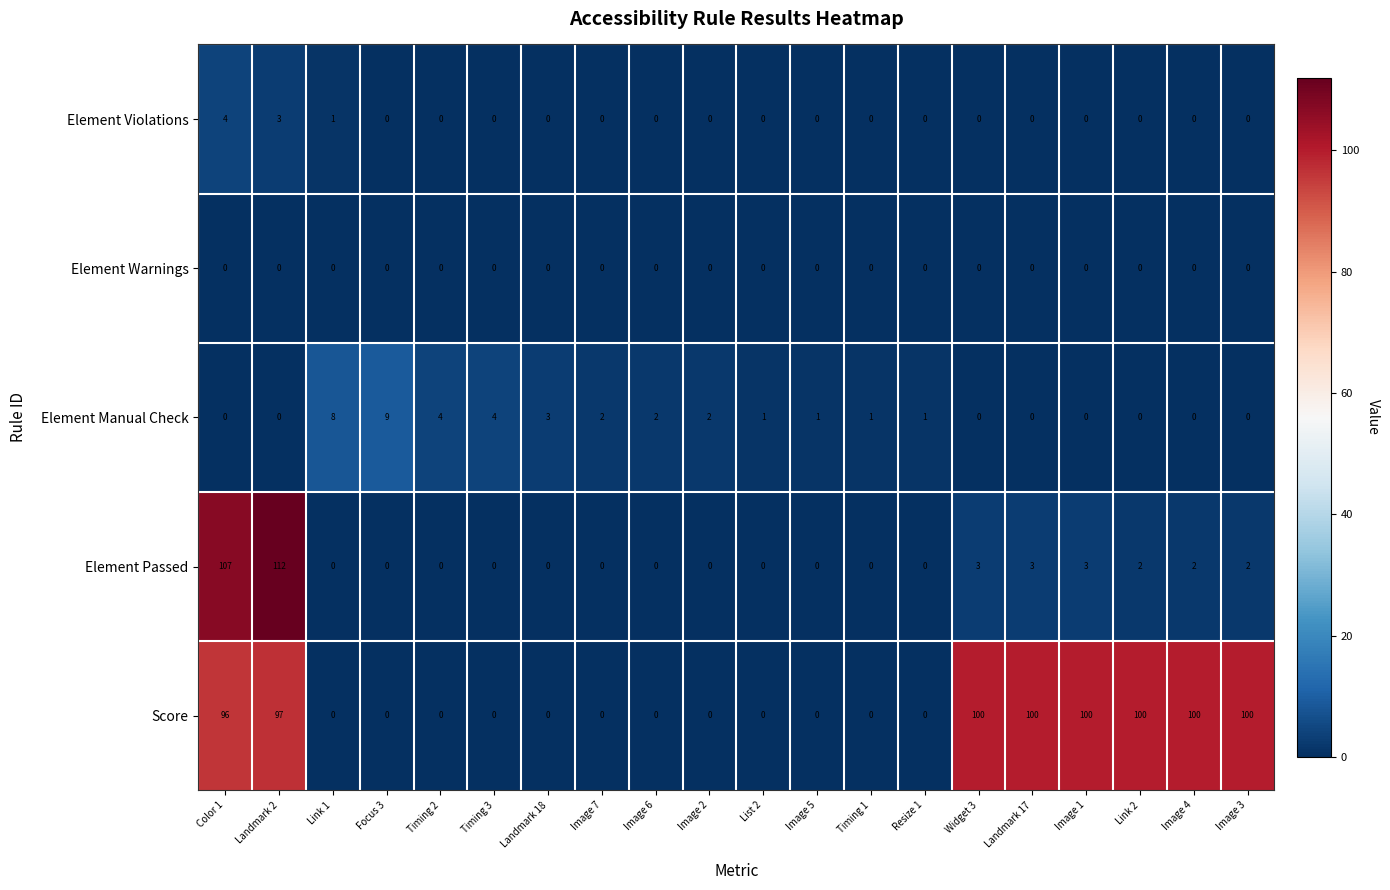

Where is Score nearest to the value 50?

Color 1